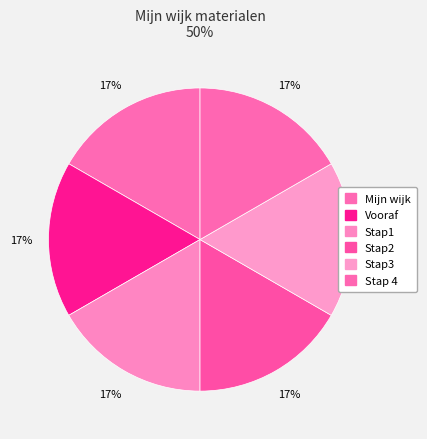

Is Mijn wijk the majority of the pie?

No